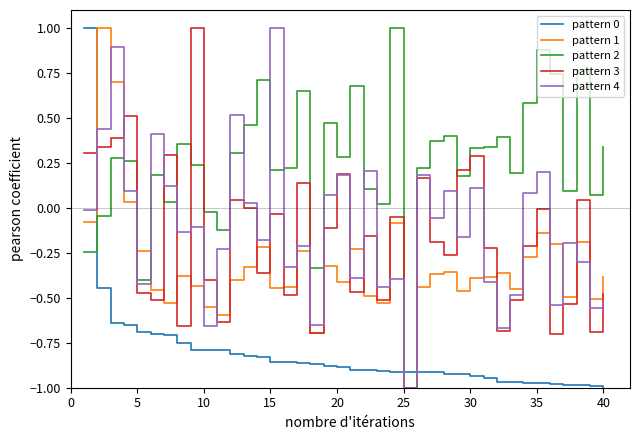

Which series has the largest total across all categories?

pattern 2